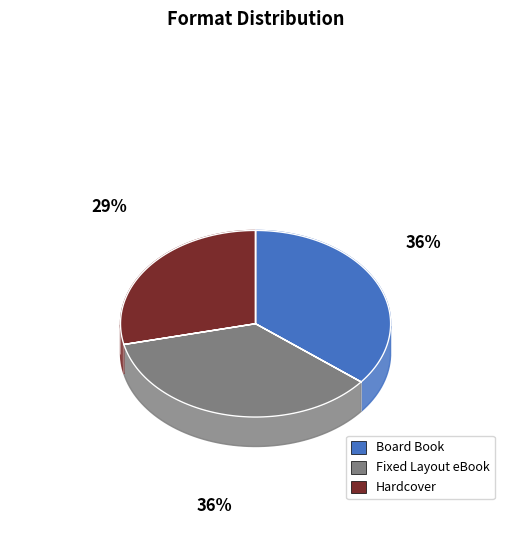

Approximately how many times larger is the value at Fixed Layout eBook compared to Hardcover?

1.2